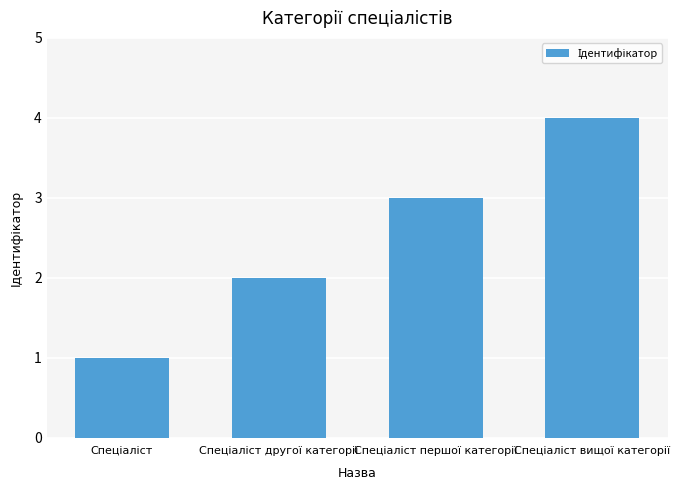

What is the difference between the maximum and minimum values?

3